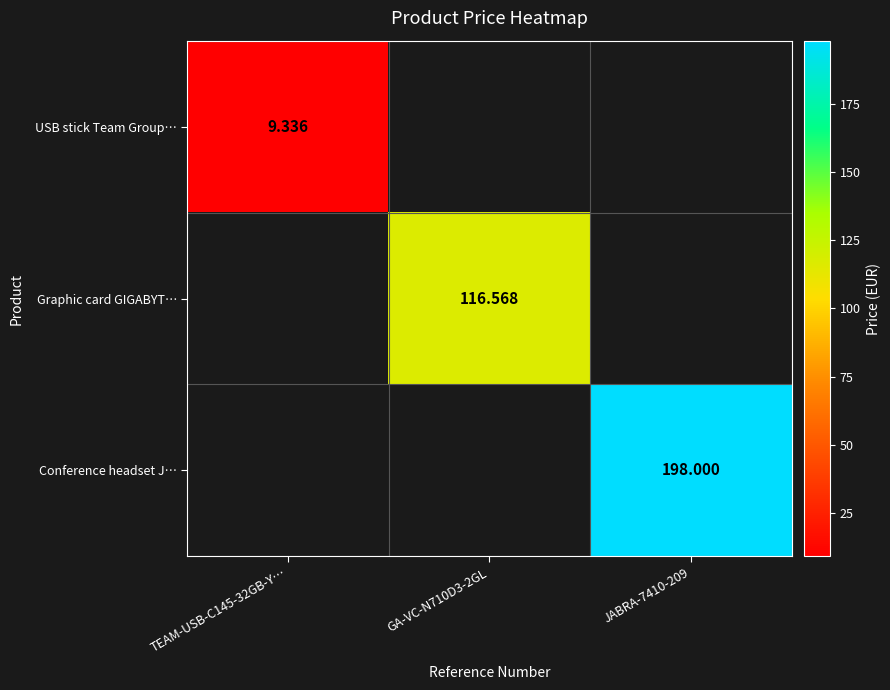

What is the smallest value displayed?

9.3